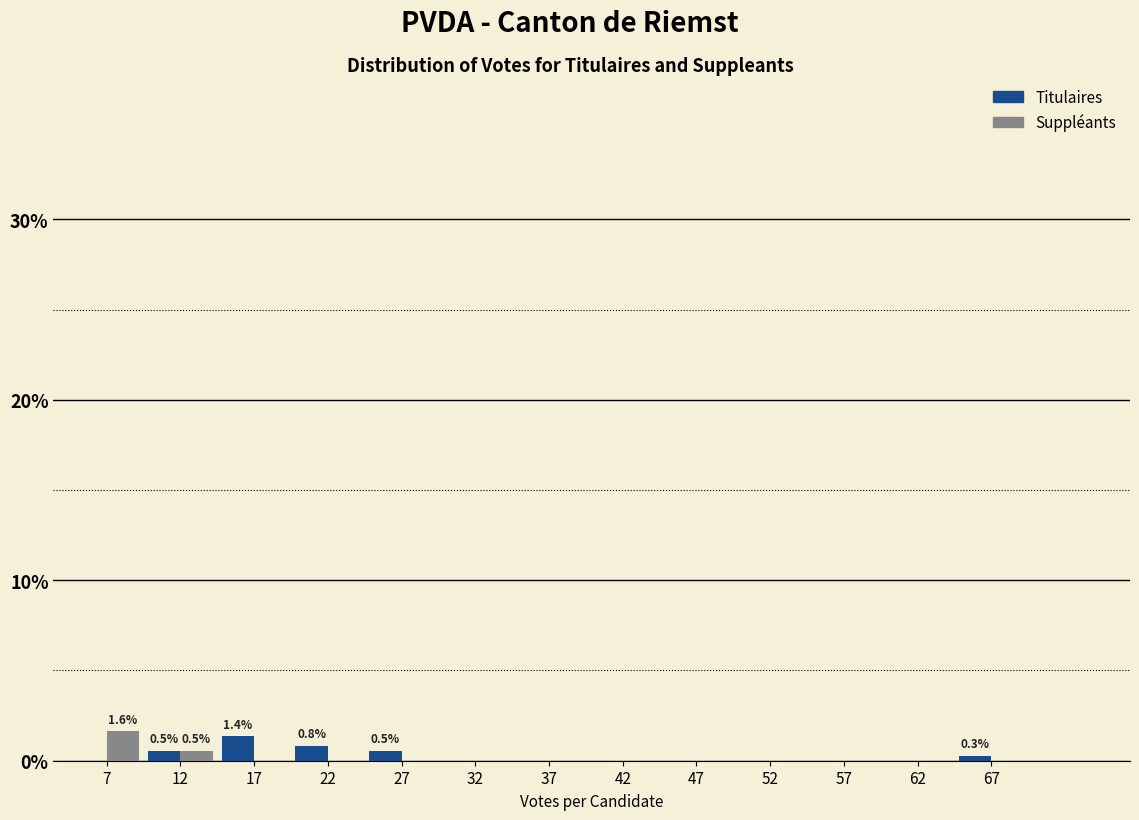

Reading left to right, list all the values displayed in this chart.

Titulaires: 7=0.0	12=0.5	17=1.4	22=0.8	27=0.5	32=0.0	37=0.0	42=0.0	47=0.0	52=0.0	57=0.0	62=0.0	67=0.3
Suppléants: 7=1.6	12=0.5	17=0.0	22=0.0	27=0.0	32=0.0	37=0.0	42=0.0	47=0.0	52=0.0	57=0.0	62=0.0	67=0.0